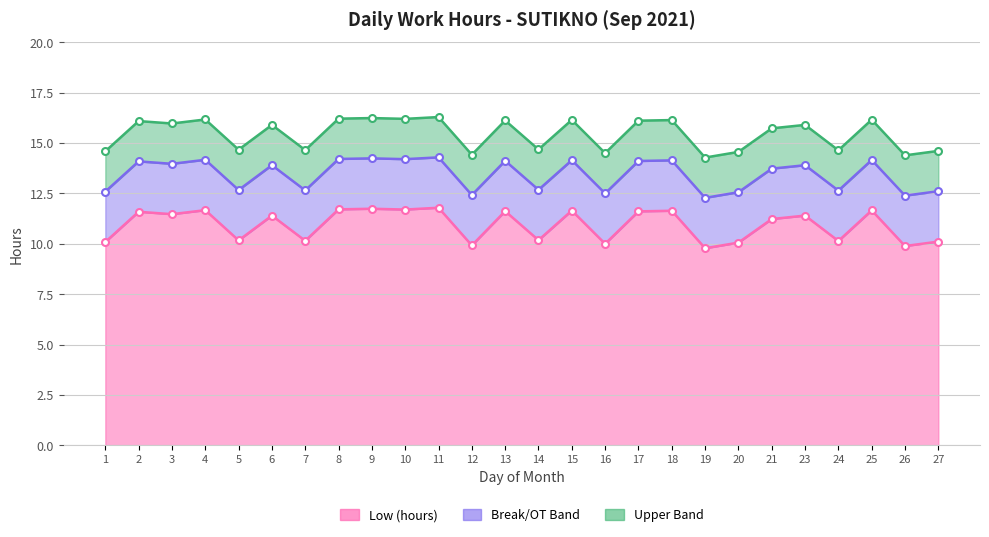

Which category has the lowest value in the Break/OT Band series?

19